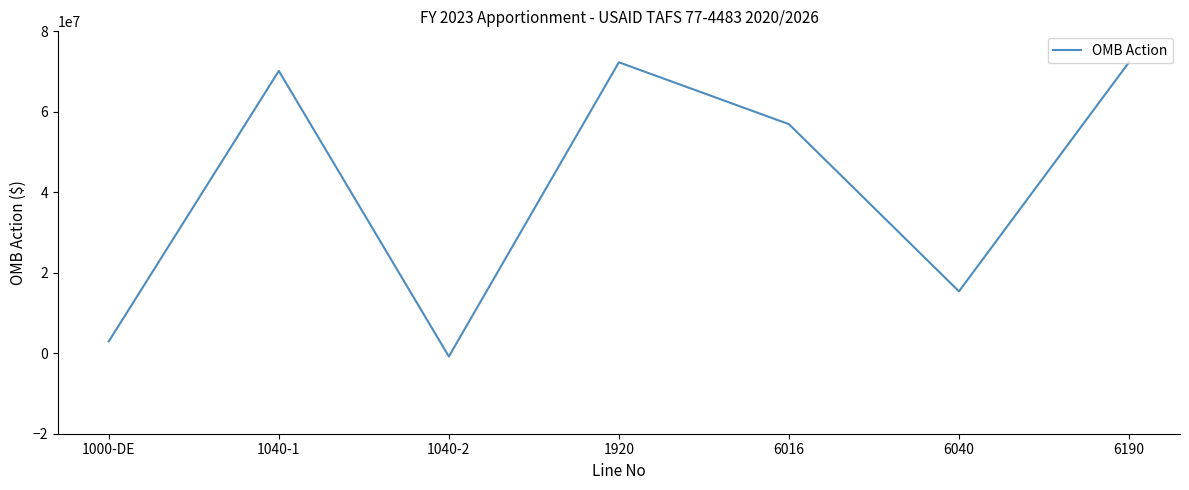

Is it true that the value at 6040 is 23544946?

False